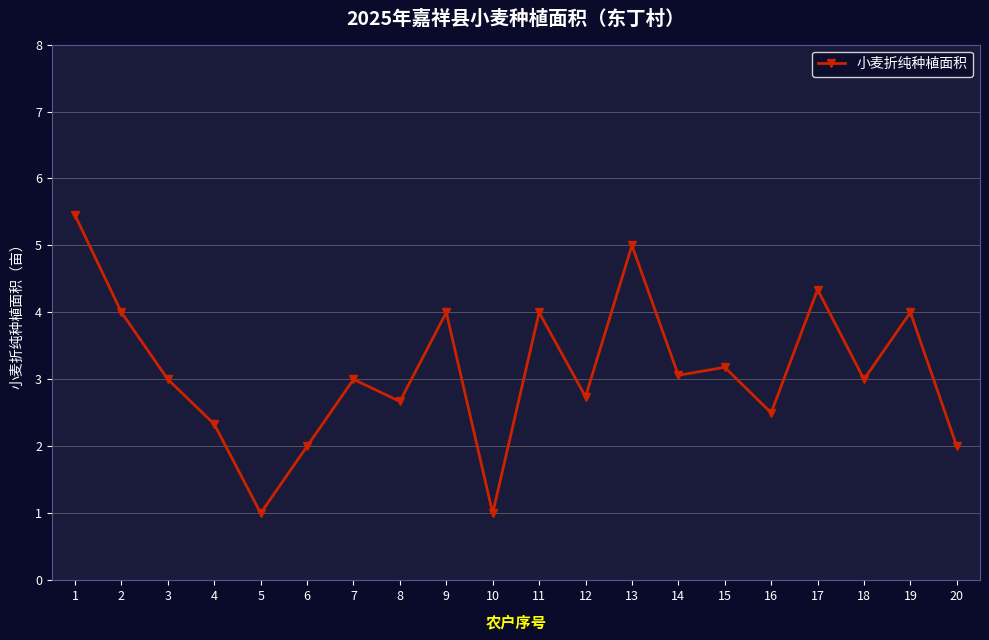

True or false: the data shows 4.0 at 9.

True